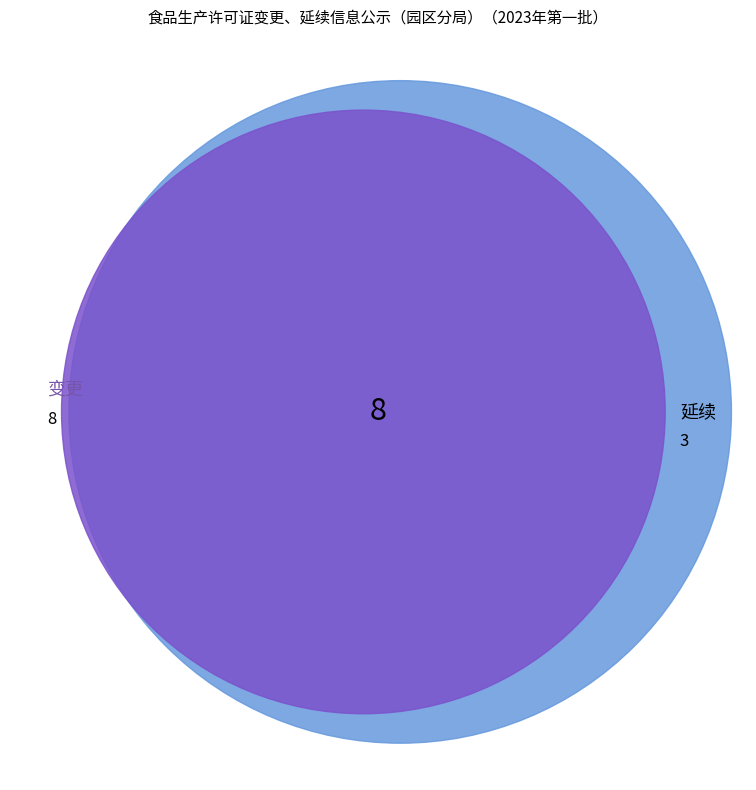

What is the change in value from 变更 to 延续?

-5